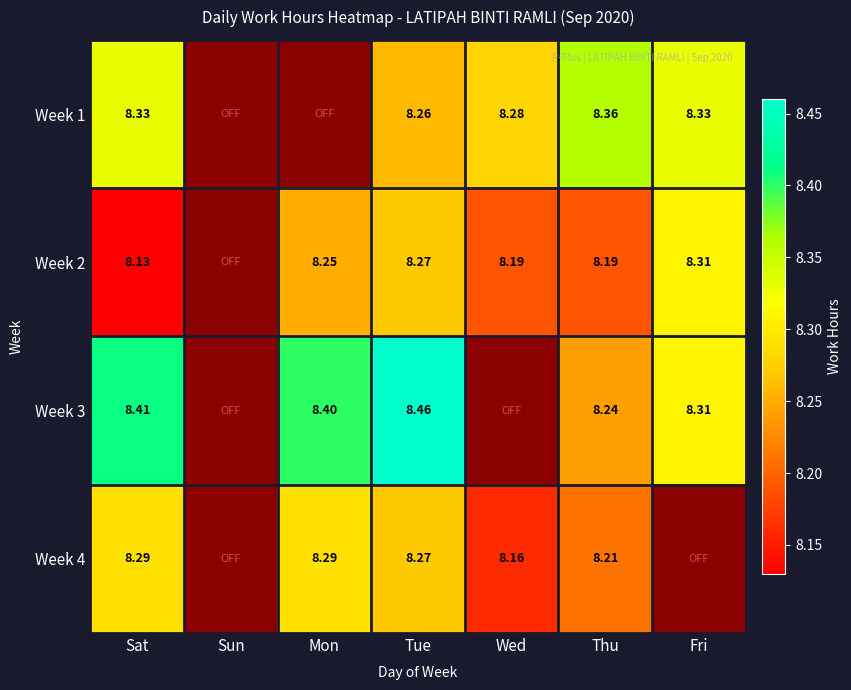

Which series has the widest spread of values?

Week 3